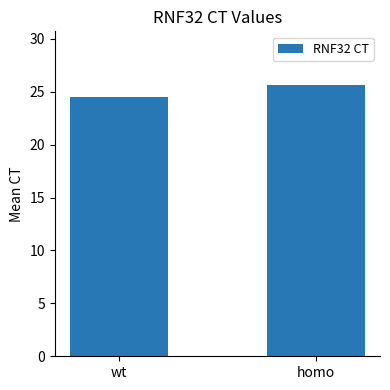

Count the number of data series in this chart.

1